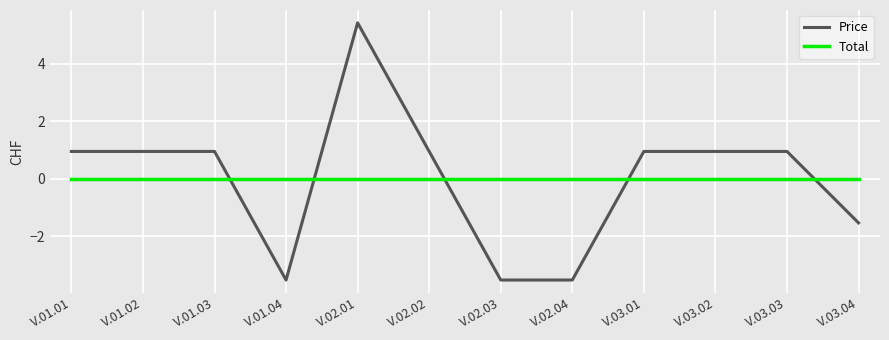

Rank the series at V.02.02 from highest to lowest value.

Price, Total